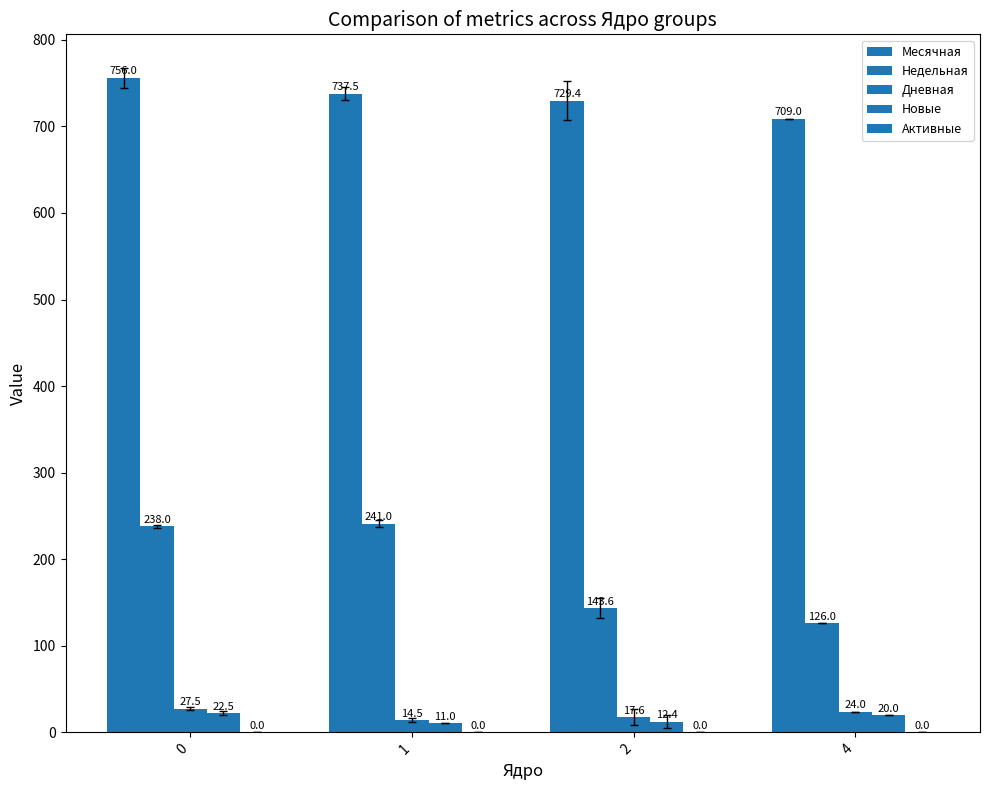

Count the number of categories in the chart.

4